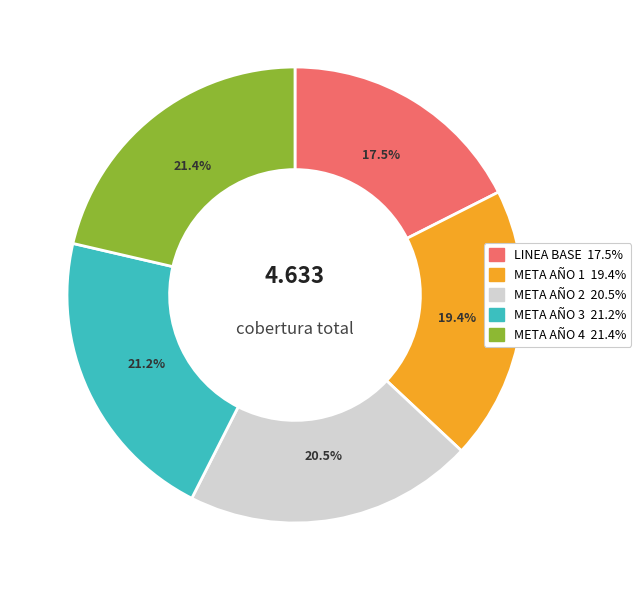

Which slice is the smallest?

LINEA BASE